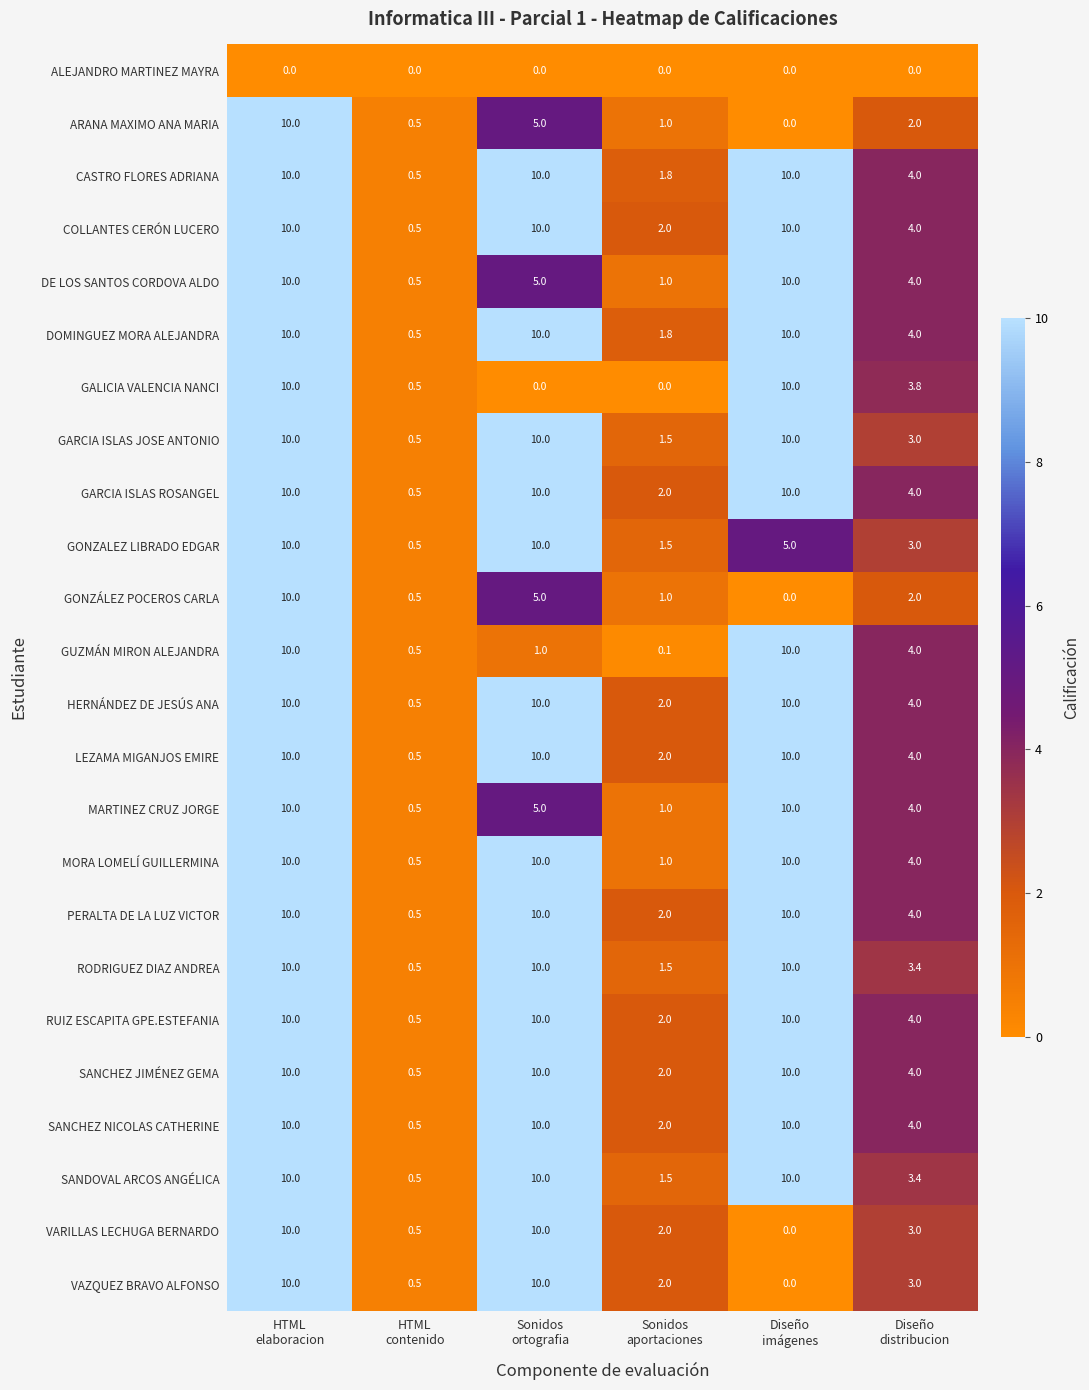

How many data points does each series have?

6